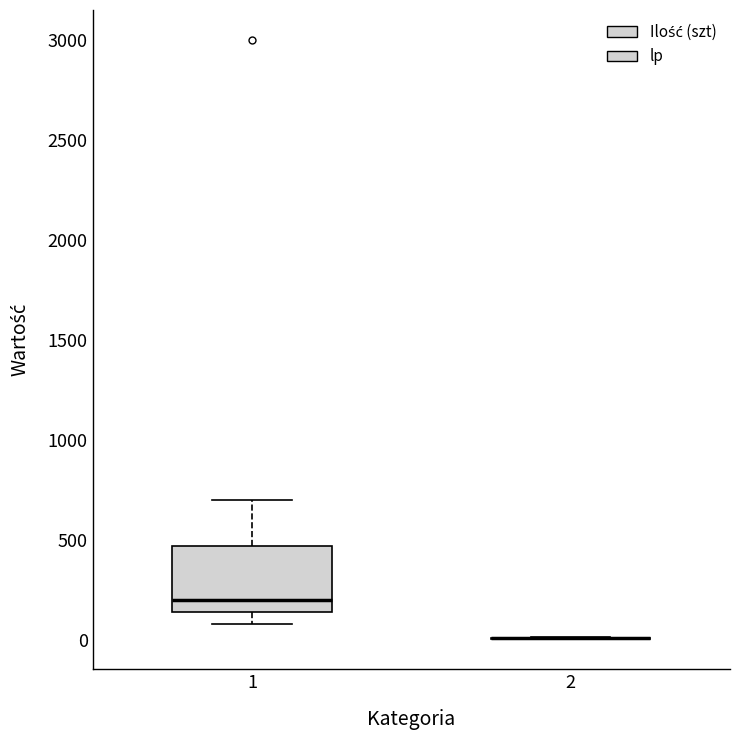

Where is the lower edge of the box at x = 1 on the y-axis? The values are not printed on the chart, so give them approximately, as read against the axis.

150